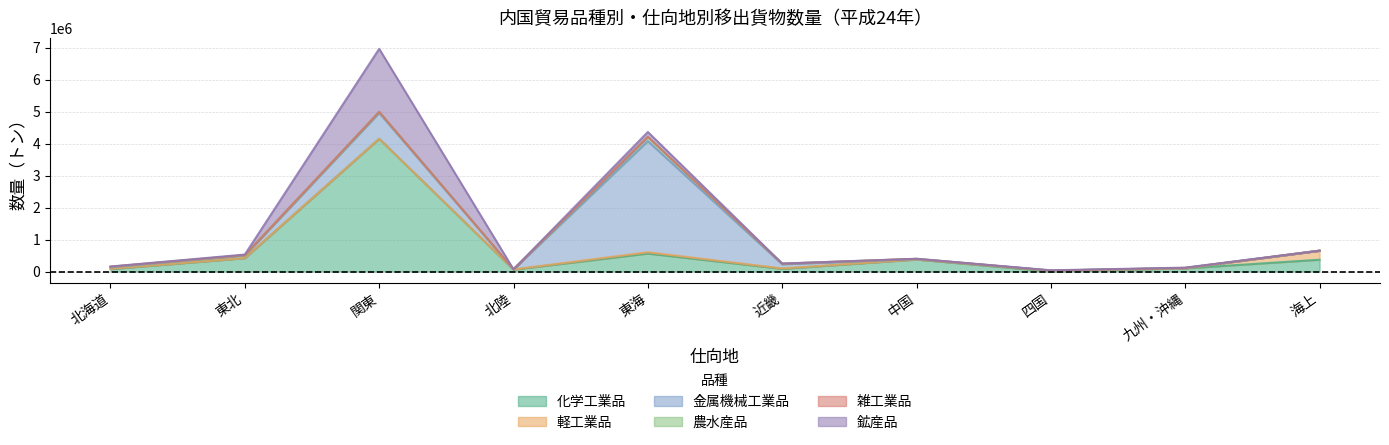

What is the difference between the maximum and minimum values in the 農水産品 series?

129978